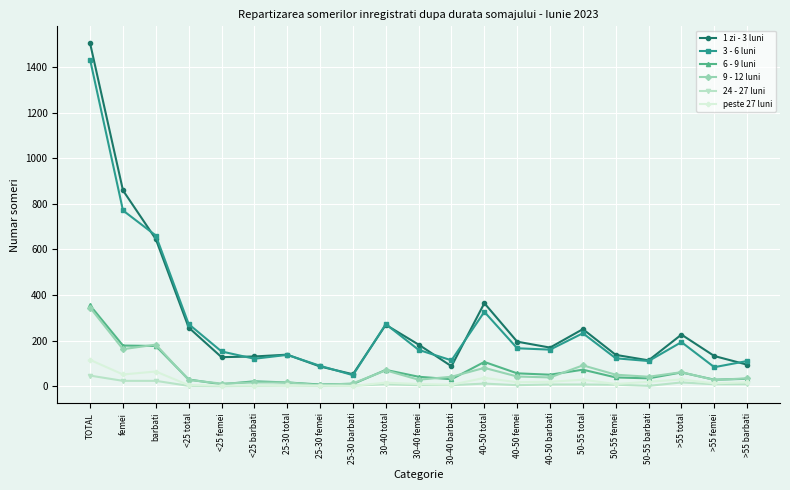

True or false: 3 - 6 luni and 1 zi - 3 luni cross at least once.

True